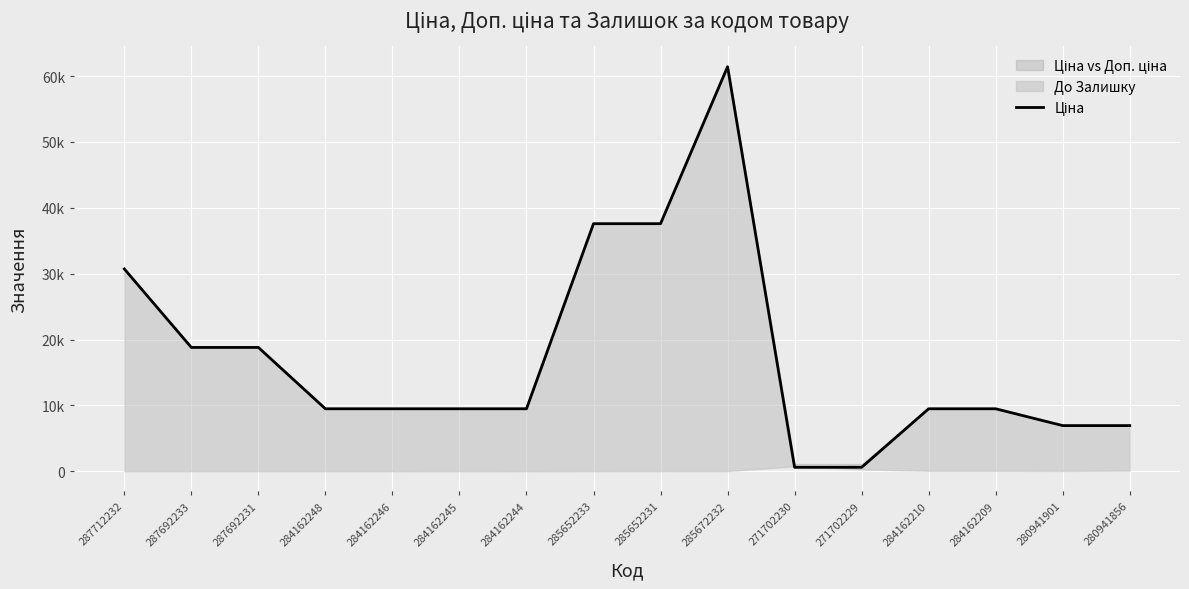

Between 285652233 and 284162209, which is larger?

285652233